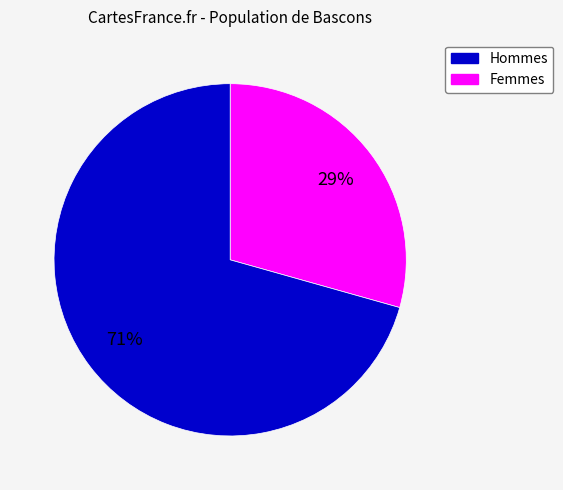

Does any single category account for the majority?

Yes